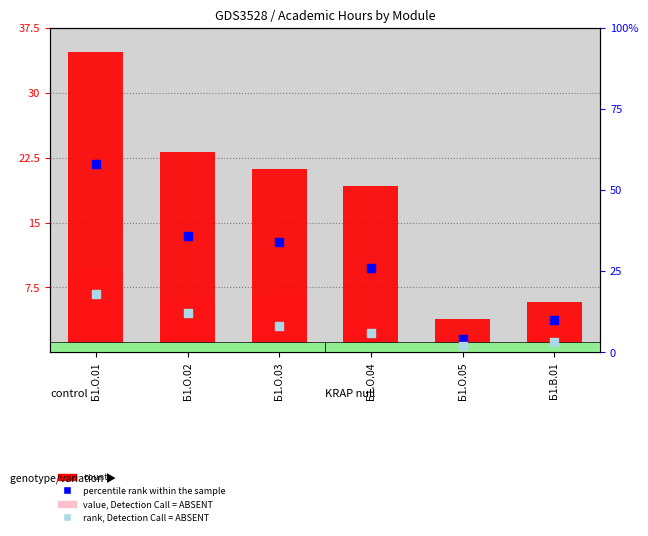

Which series has the widest spread of Y values?

count